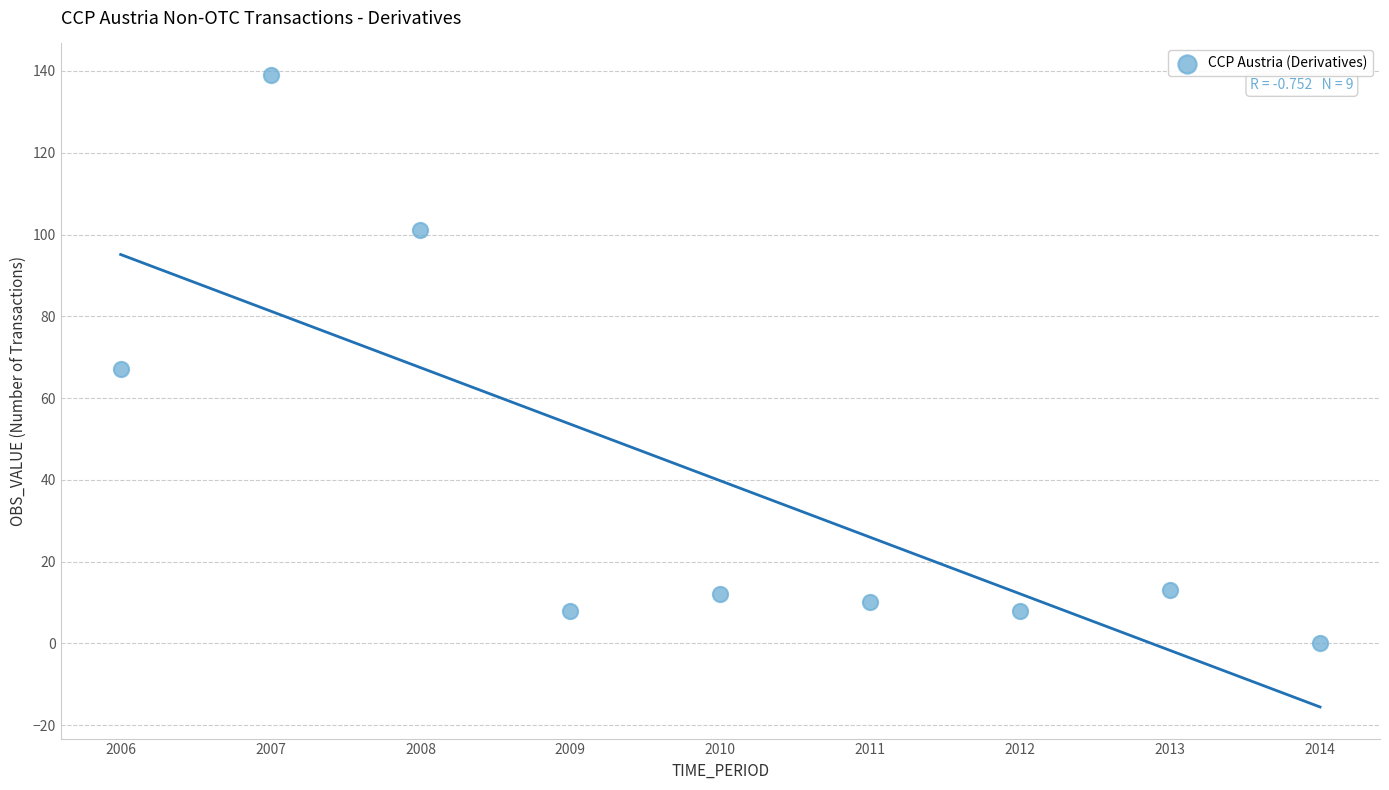

What Y value in the scatter plot is closest to 69?

67